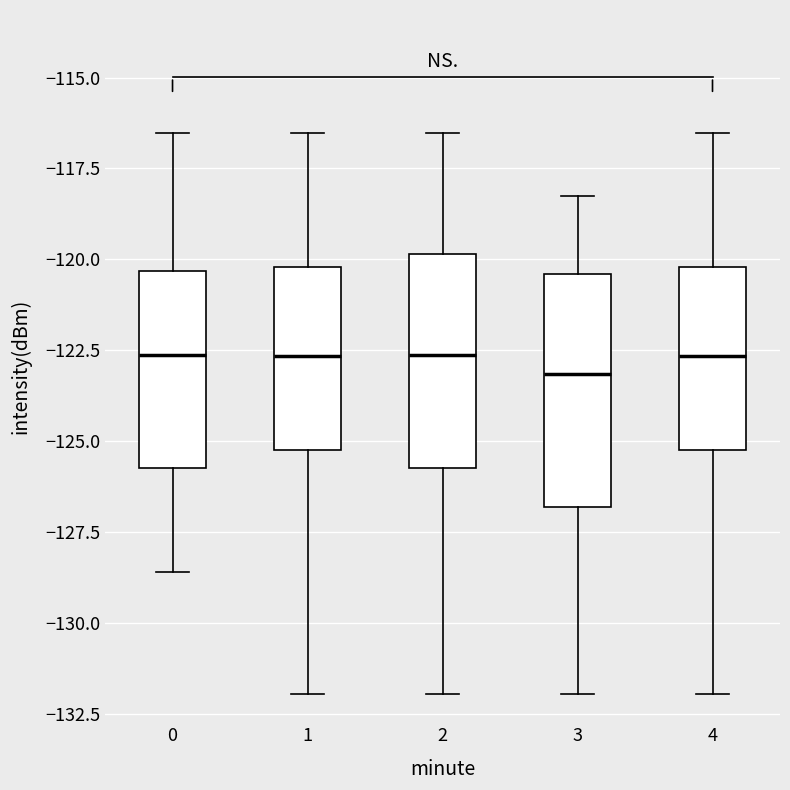

Reading left to right, read every box against the y-axis: the position of its median line, the range the box covers, and the ends of its whiskers. The values are not printed on the chart, so give them approximately, as read against the axis.

0: median -122.5, box -125.5 to -120.5, whiskers -128.5 to -116.5
1: median -122.5, box -125.0 to -120.0, whiskers -132.0 to -116.5
2: median -122.5, box -125.5 to -120.0, whiskers -132.0 to -116.5
3: median -123.0, box -127.0 to -120.5, whiskers -132.0 to -118.5
4: median -122.5, box -125.0 to -120.0, whiskers -132.0 to -116.5